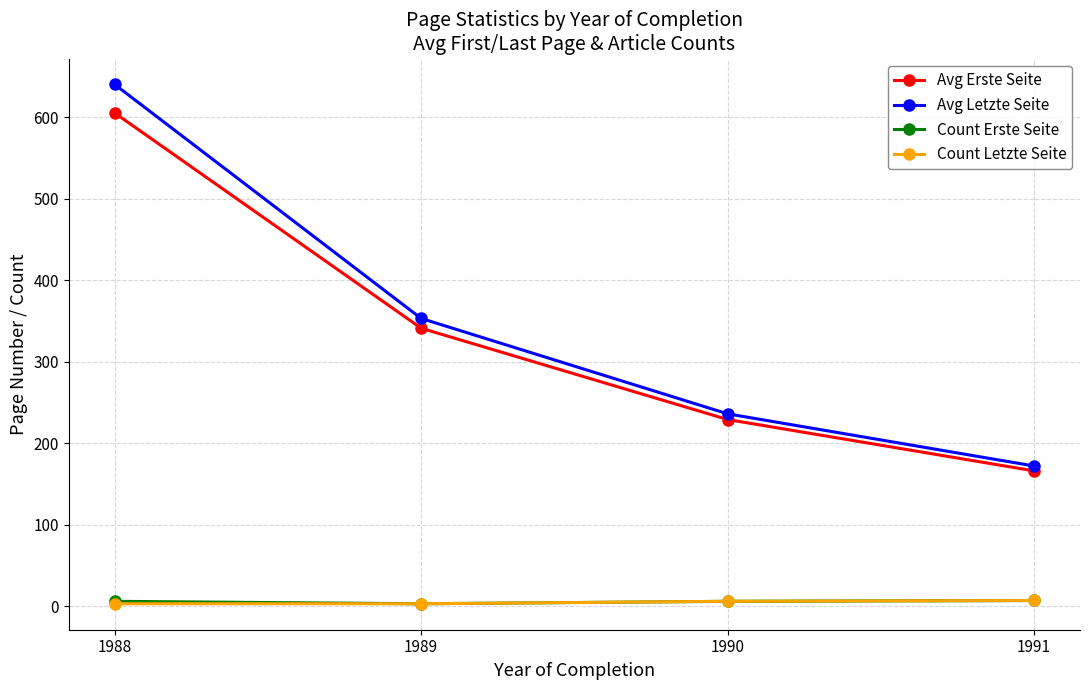

True or false: Count Letzte Seite has a value of 7 at 1991.

True